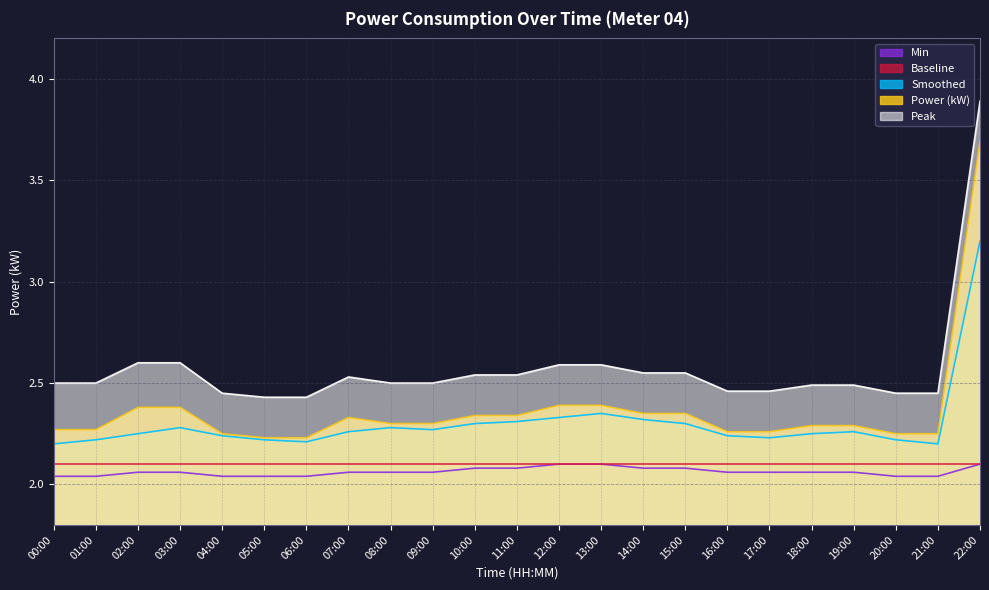

True or false: Power (kW) has more than 1 interior local peaks.

False